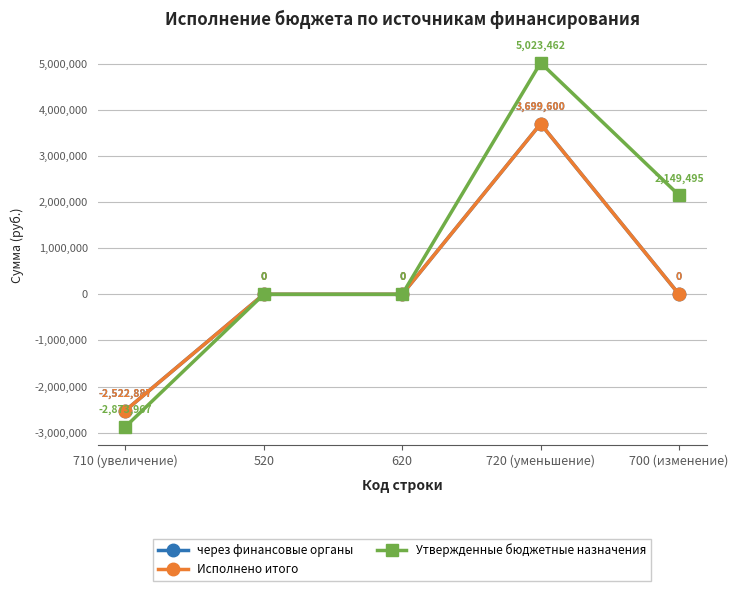

Does the chart have visible grid lines?

Yes